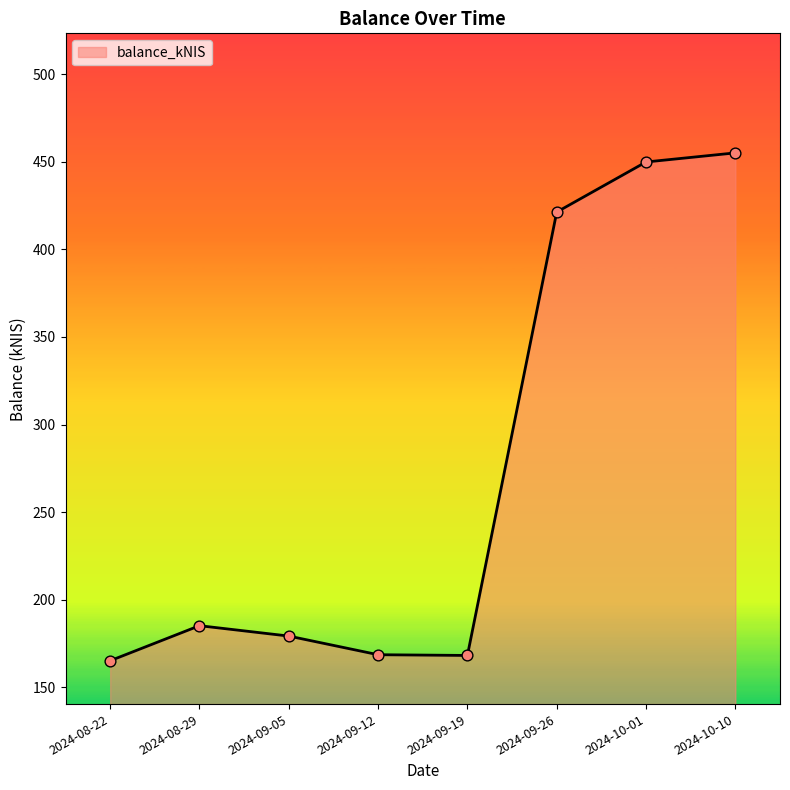

What is the change in value from 2024-08-22 to 2024-09-12?

+3.4